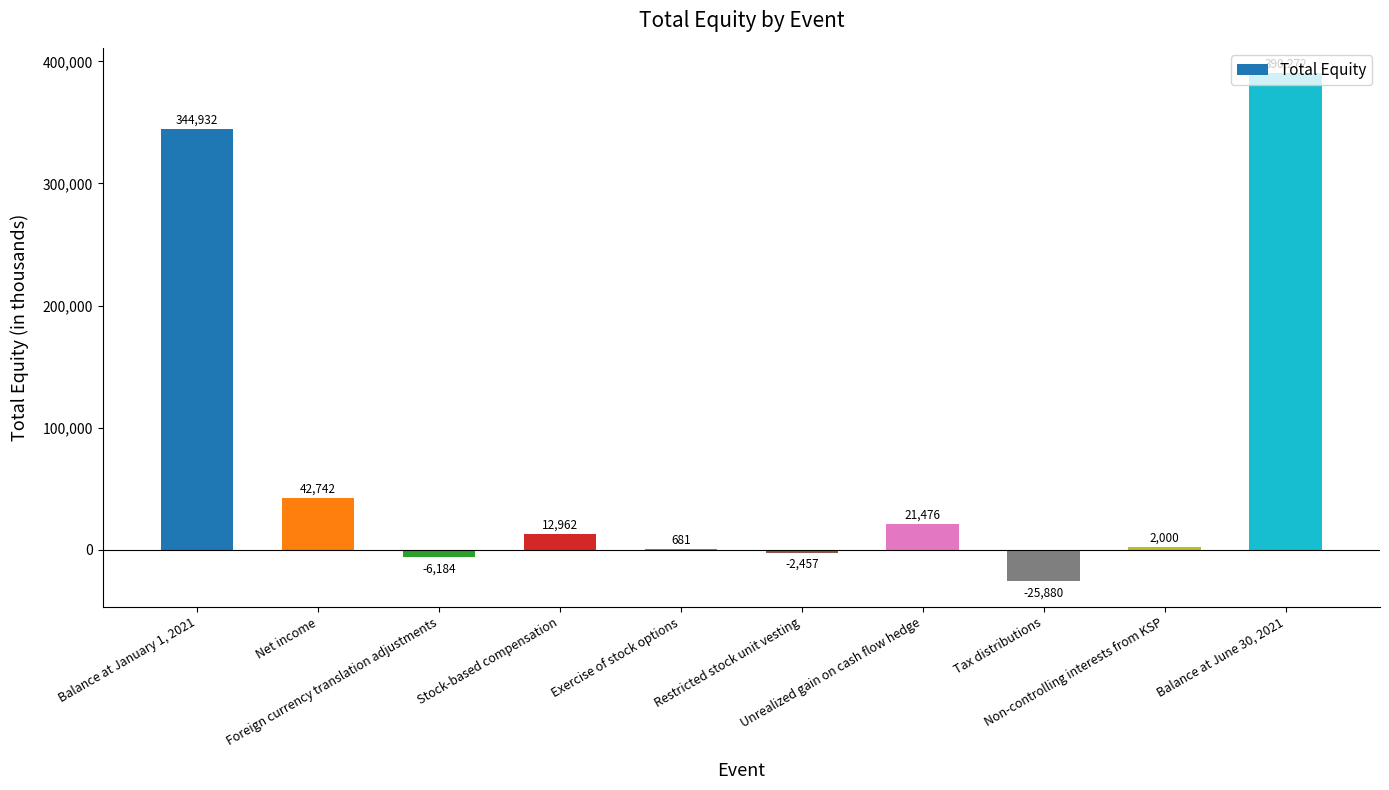

Where does the data first go above 12962?

Balance at January 1, 2021